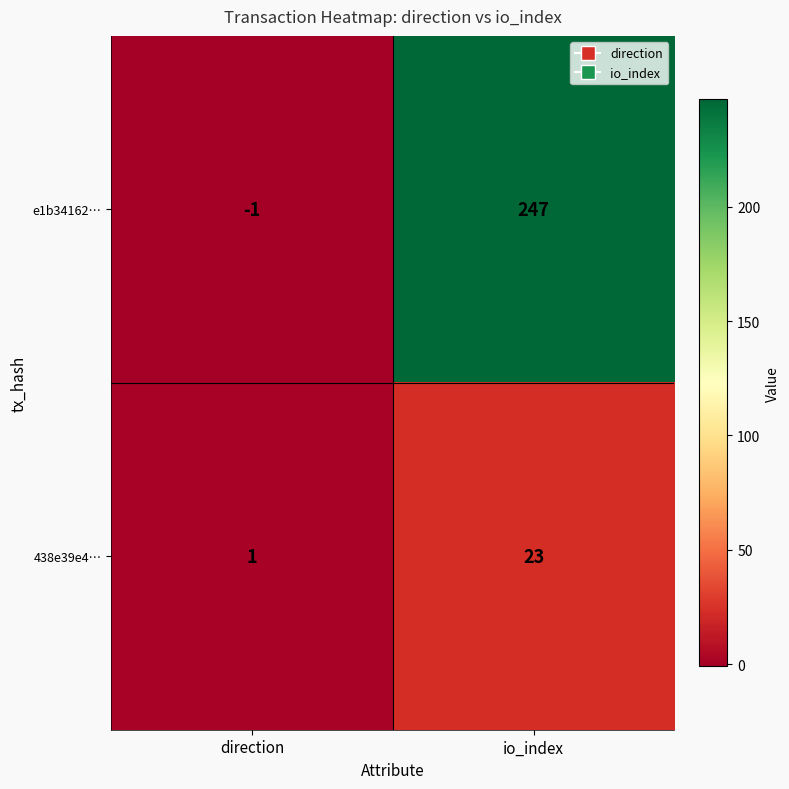

Rank the series by their maximum value, from highest to lowest.

e1b34162…, 438e39e4…